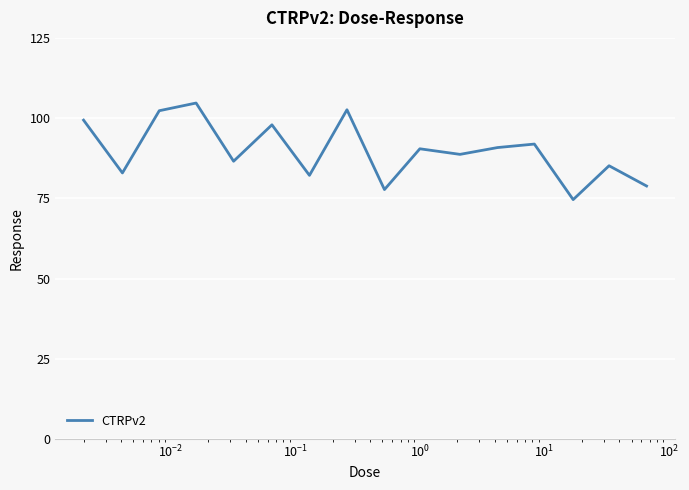

How many series are shown in this chart?

1